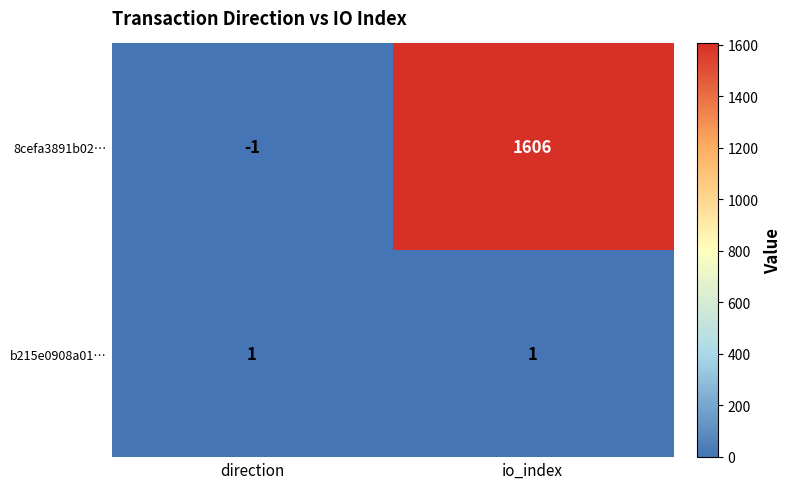

At which category is the sum across all series the highest?

io_index